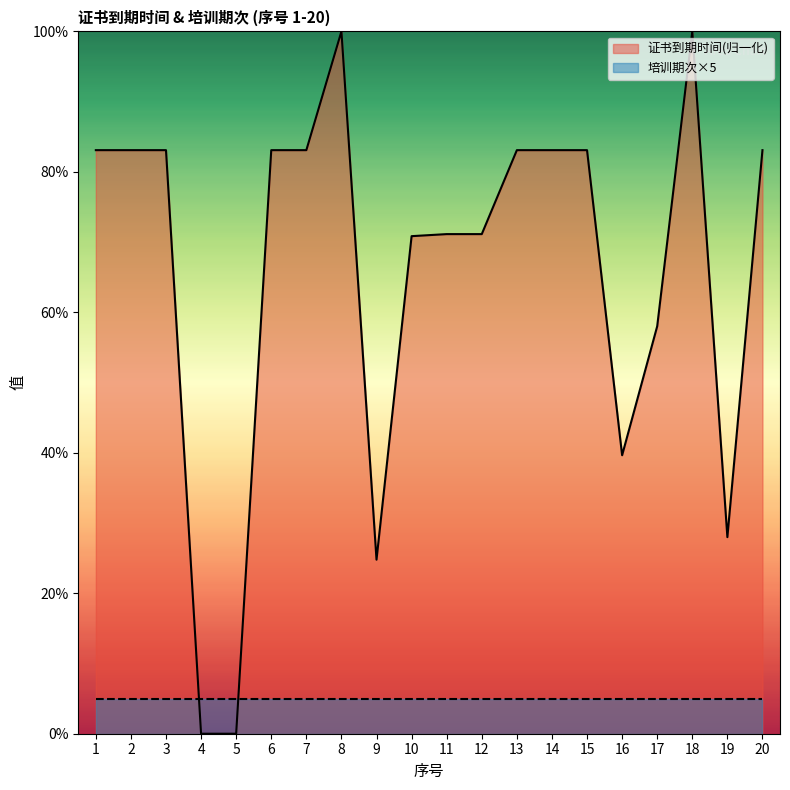

What is the sum of the values at 19 and 20?

111.1